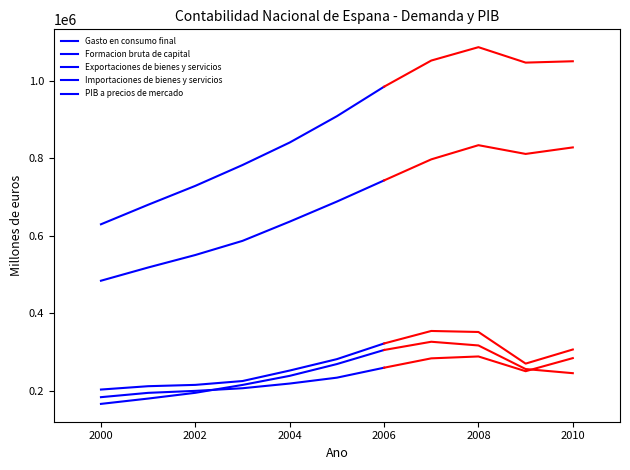

What is the difference between the maximum and minimum values in the Formacion bruta de capital series?

139327